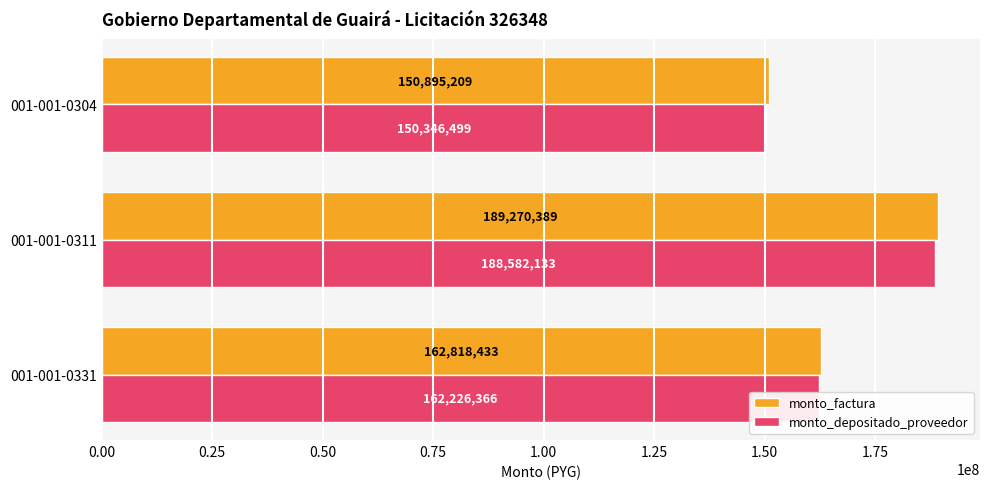

Which series has the widest spread of values?

monto_factura